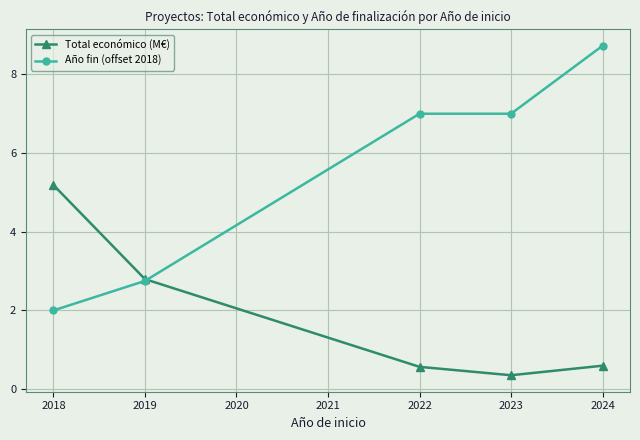

Is this an area chart (filled region under the line)?

No